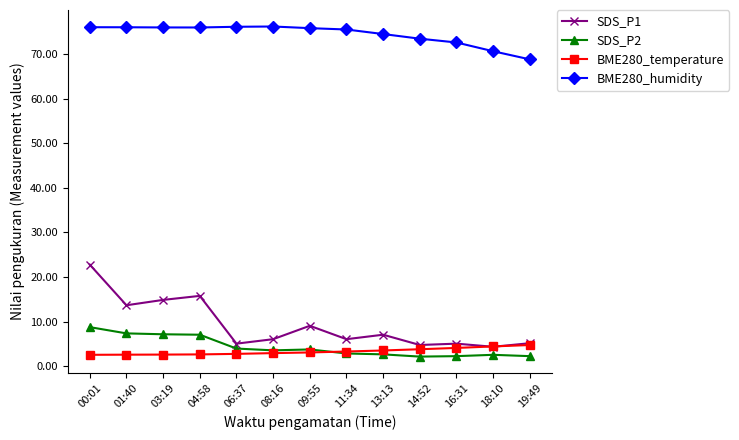

True or false: SDS_P1 has a value of 1.9 at 09:55.

False